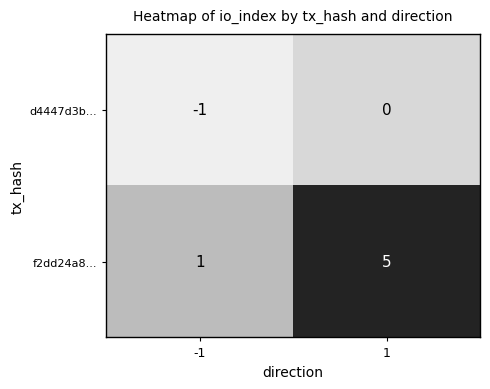

What is the average value of the f2dd24a8... series?

3